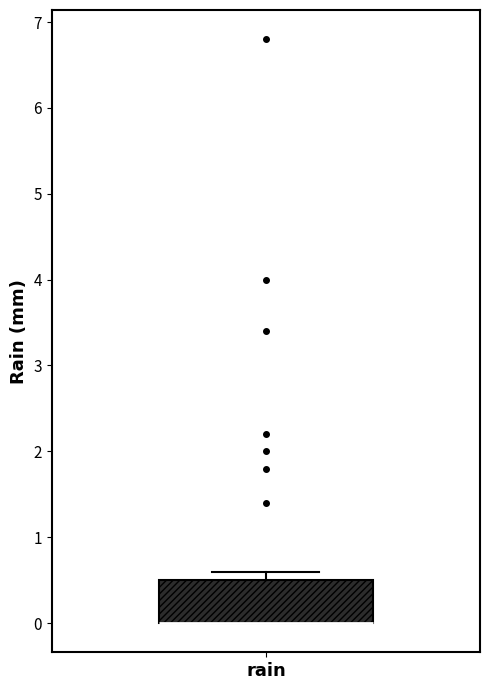

Where is the upper edge of the box for rain on the y-axis? The values are not printed on the chart, so give them approximately, as read against the axis.

0.5